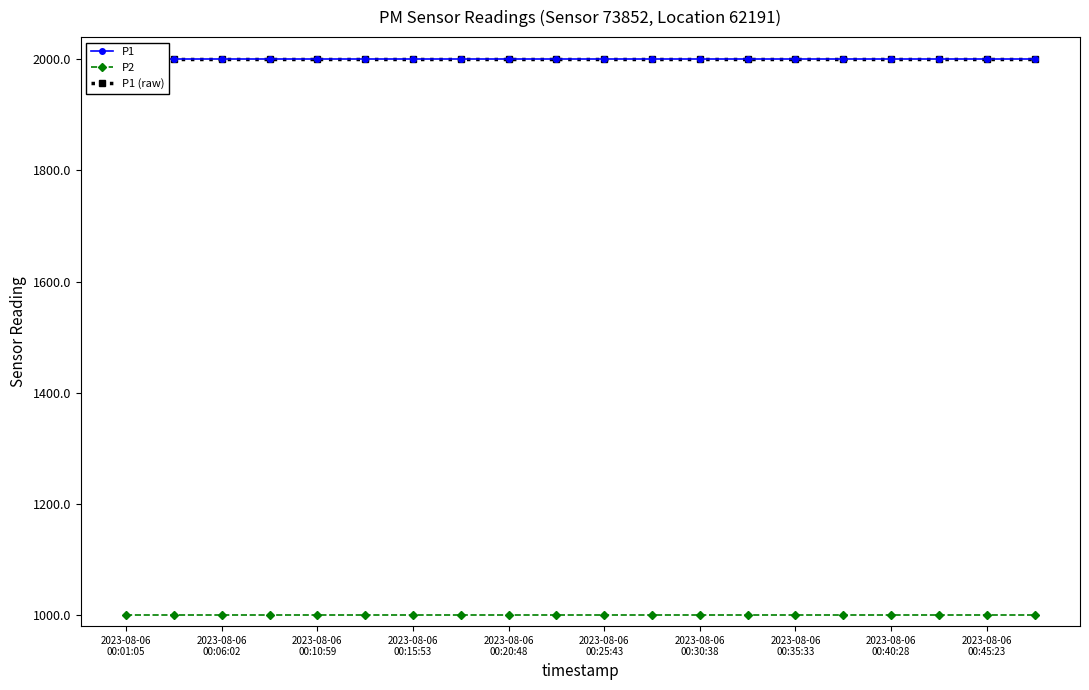

What is the total value across all series at 2023-08-06
00:06:02?

4999.7